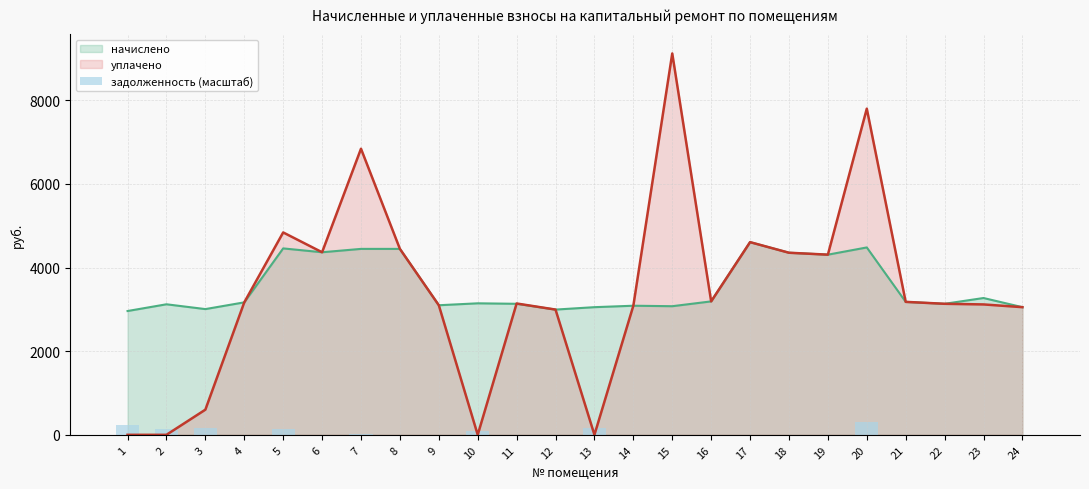

Are the bars grouped side by side (vs. stacked)?

No